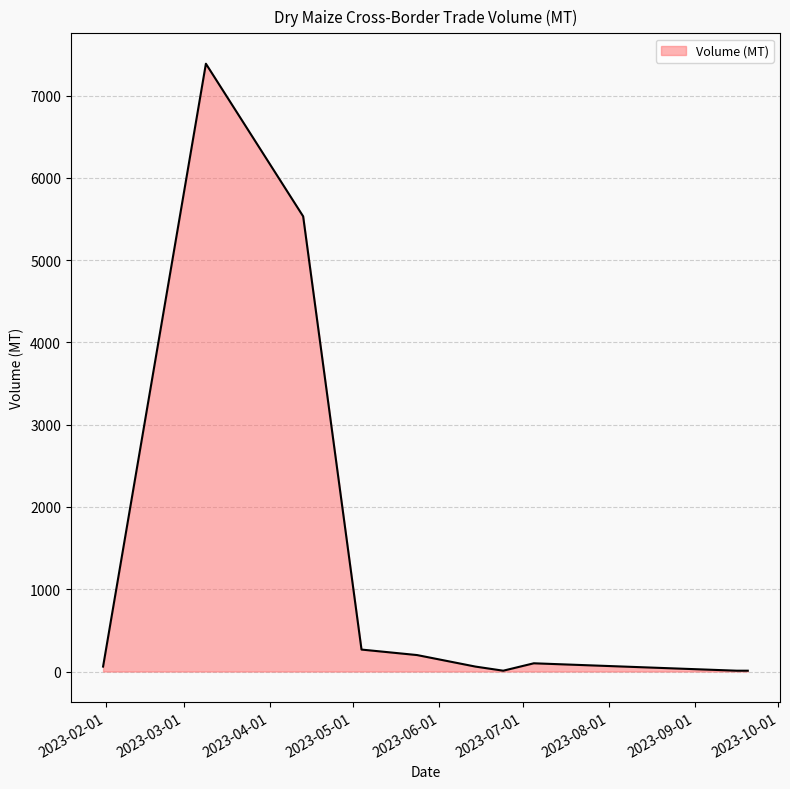

True or false: the data has more than 0 interior local peaks.

True